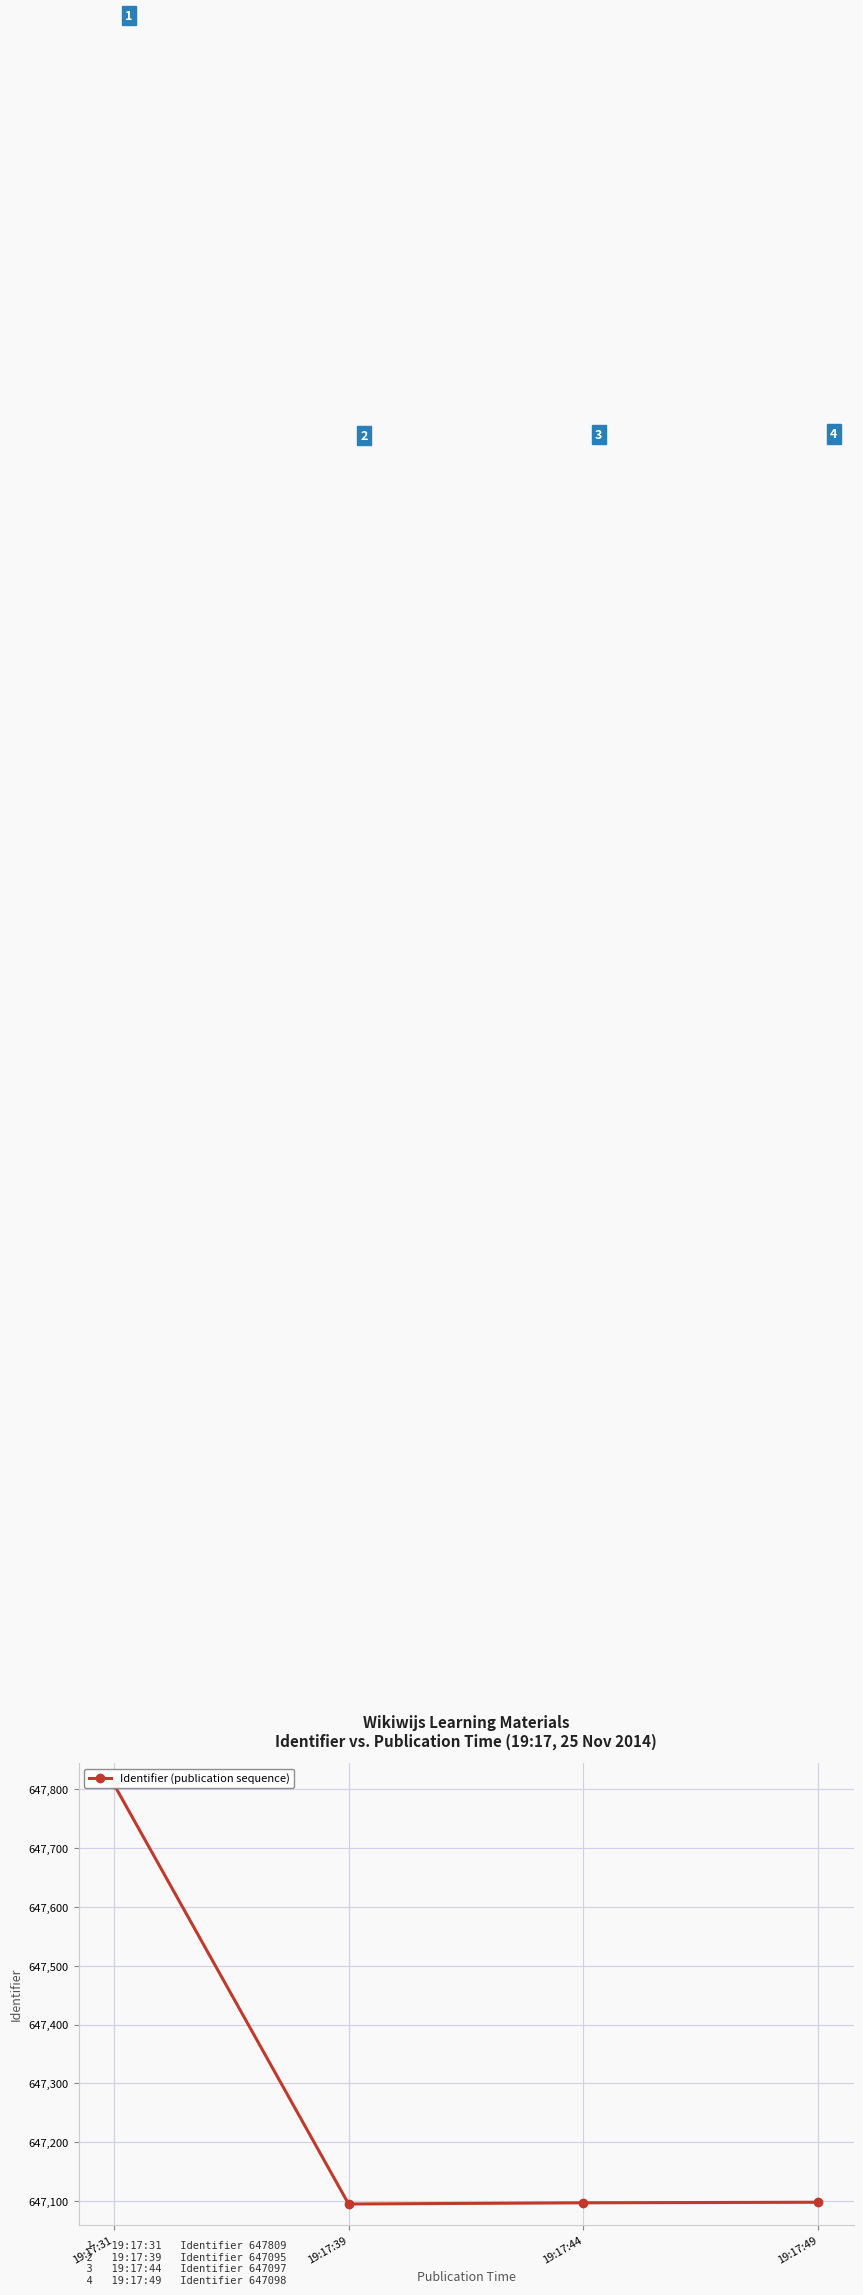

True or false: the data shows 647095 at 19:17:39.

True